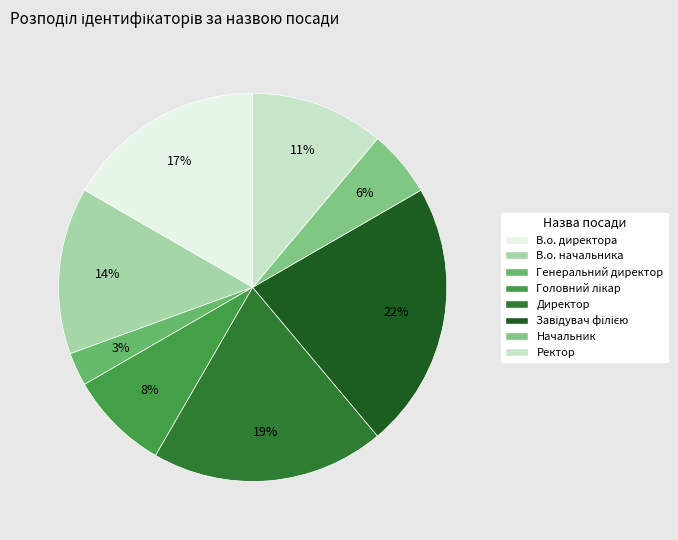

How many slices are in this pie chart?

8